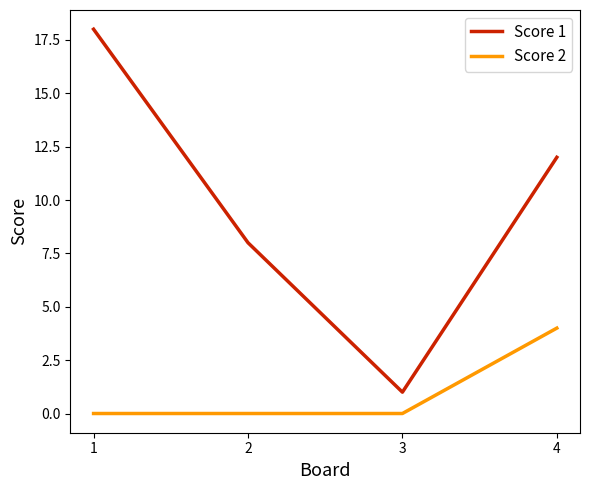

Rank the series by their maximum value, from lowest to highest.

Score 2, Score 1